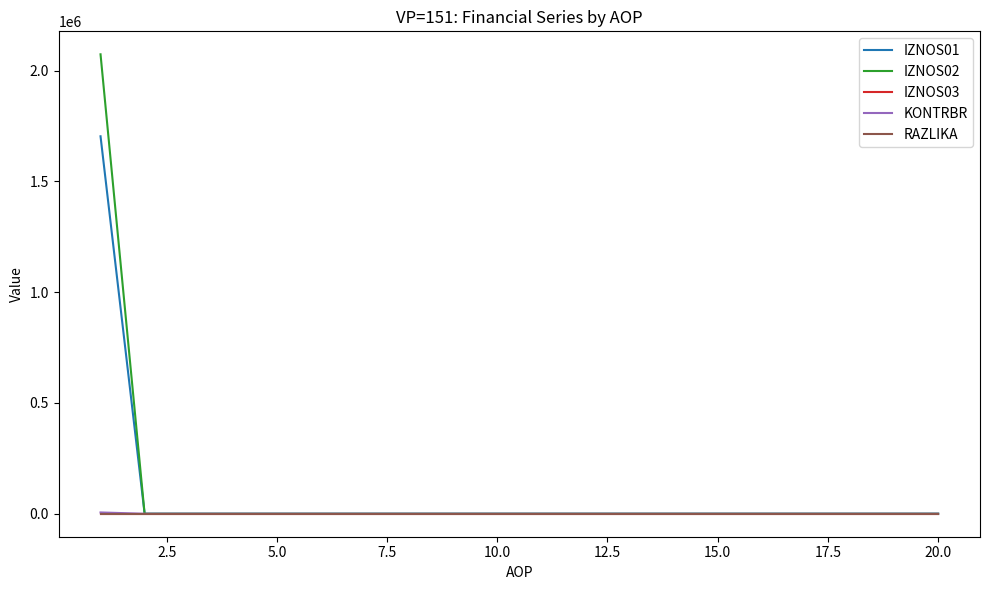

What is the sum of all RAZLIKA values?

0.3